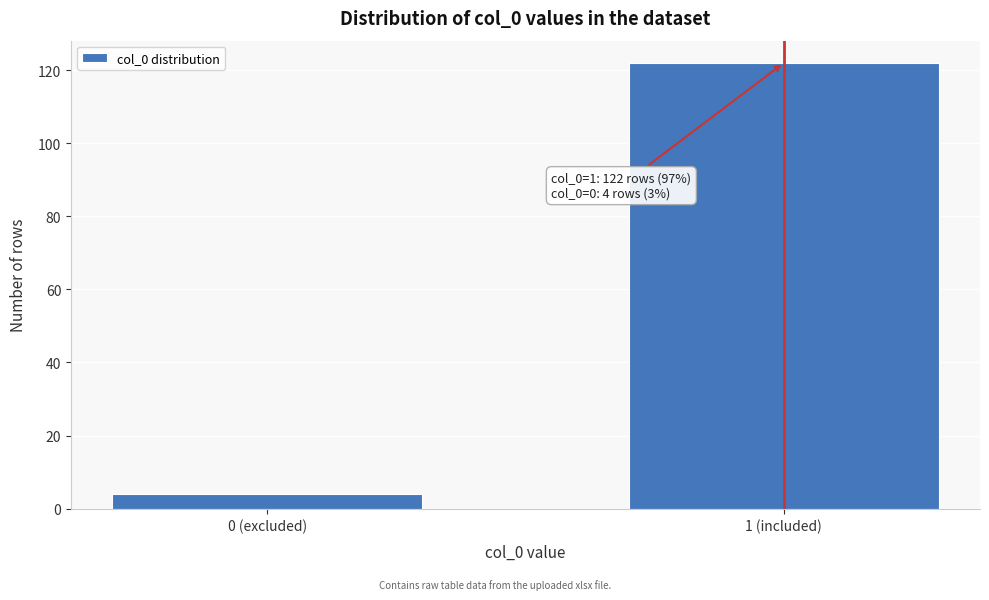

Reading right to left, what are all the values shown in this chart?

1 (included)=122	0 (excluded)=4